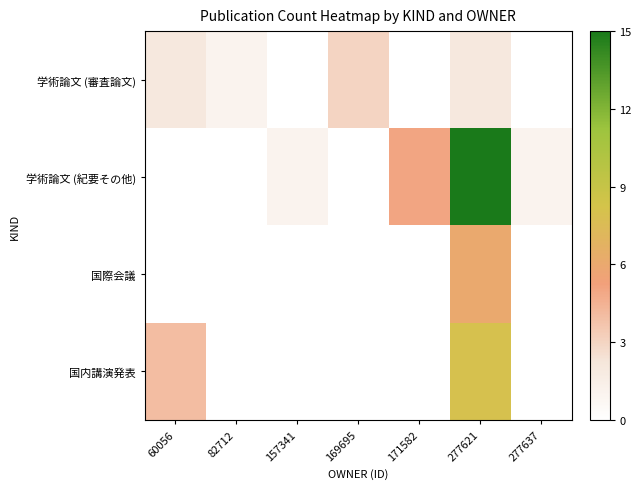

Rank the series by their maximum value, from highest to lowest.

学術論文 (紀要その他), 国内講演発表, 国際会議, 学術論文 (審査論文)